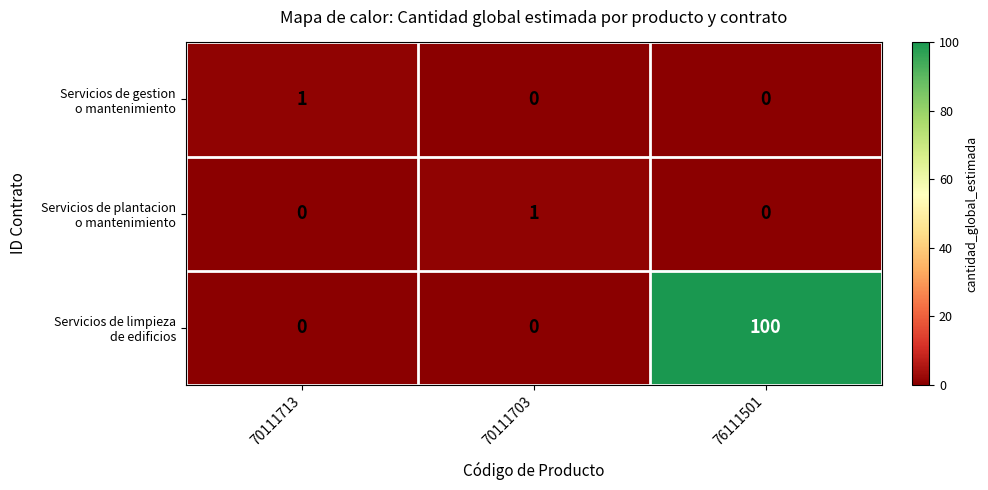

Which label corresponds to the largest value in the chart?

76111501